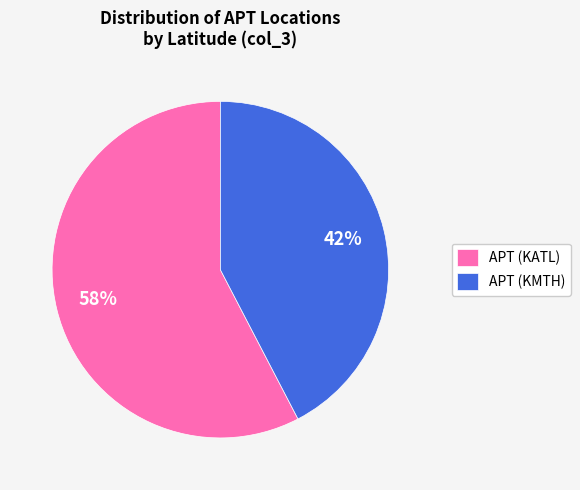

To the nearest percent, what is the average slice percentage?

50%